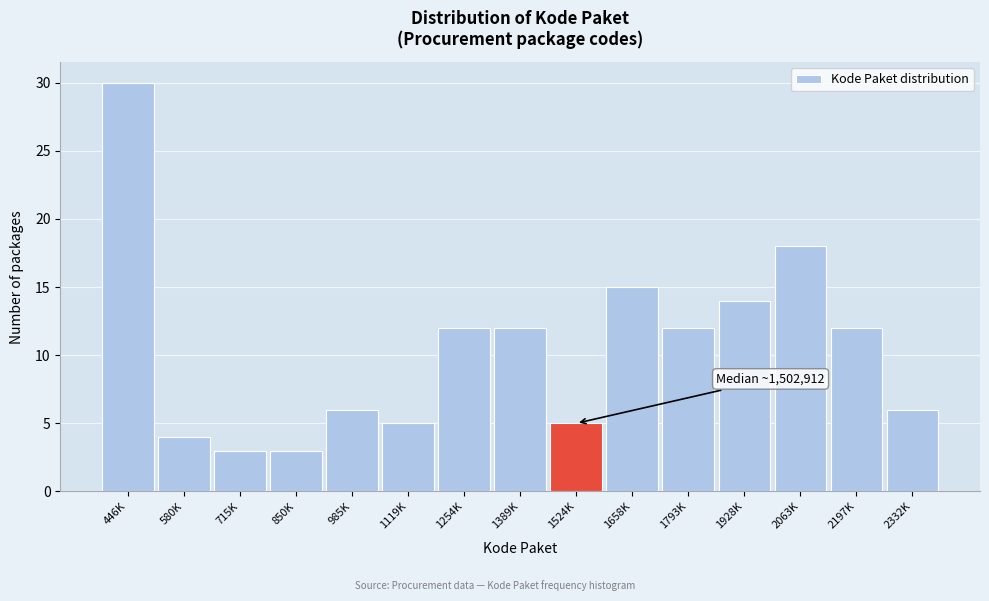

Reading left to right, transcribe all the data shown in this chart.

30	4	3	3	6	5	12	12	5	15	12	14	18	12	6